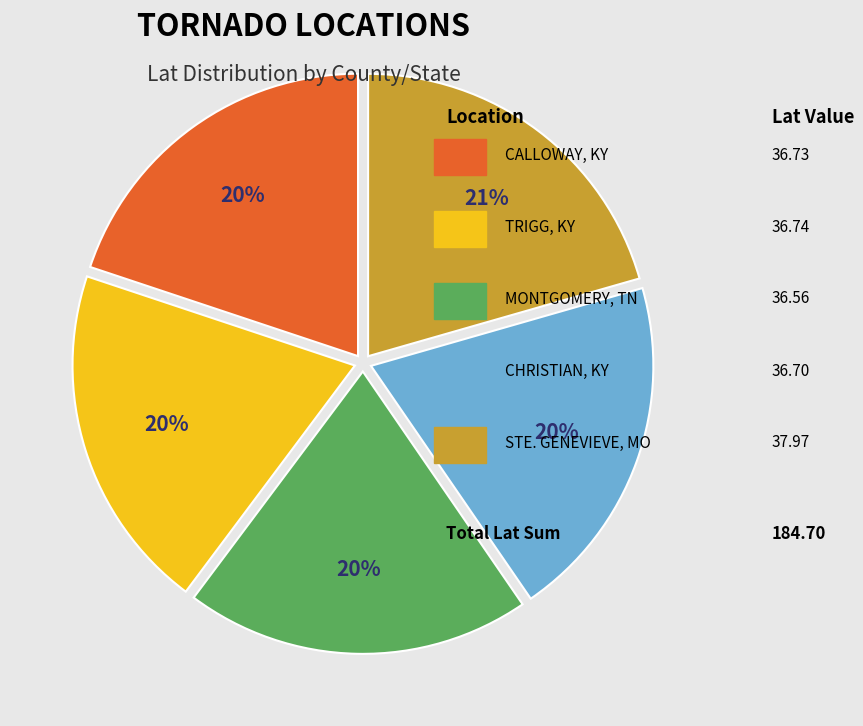

To the nearest percent, what is the average slice percentage?

20%